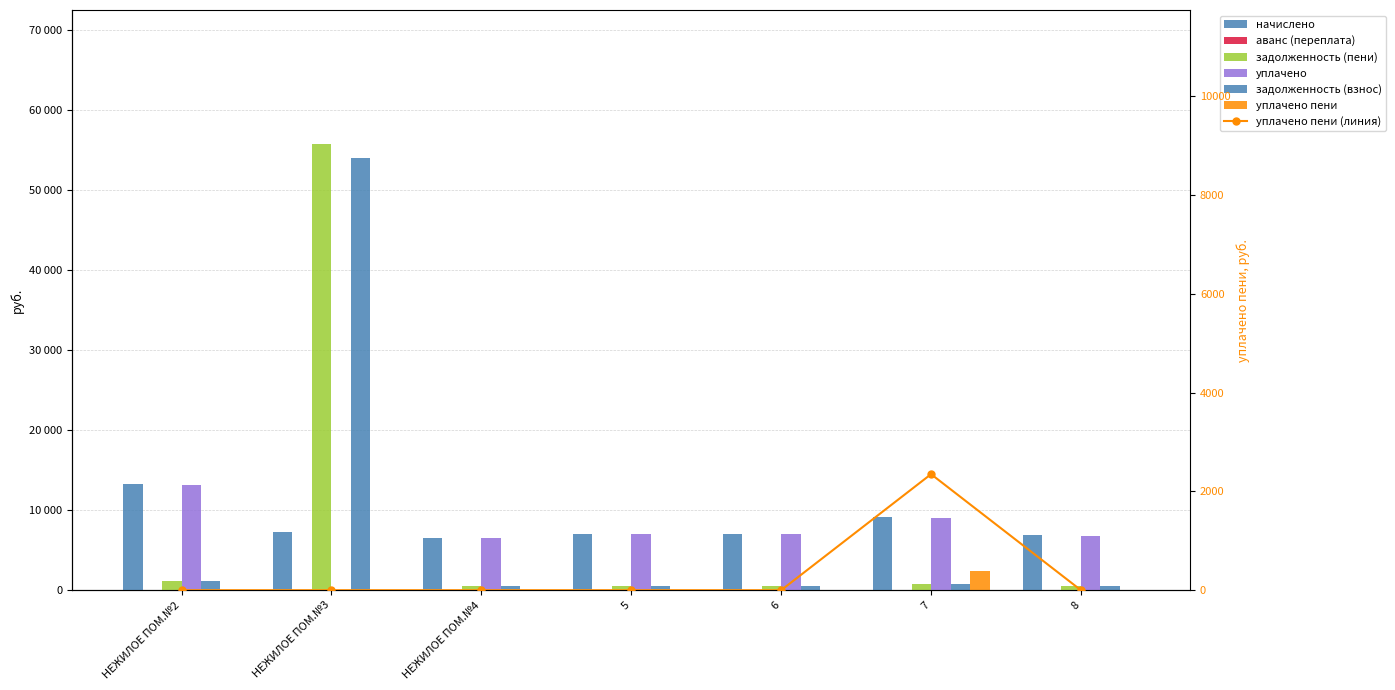

Where is задолженность (пени) nearest to the value 28159?

НЕЖИЛОЕ ПОМ.№2